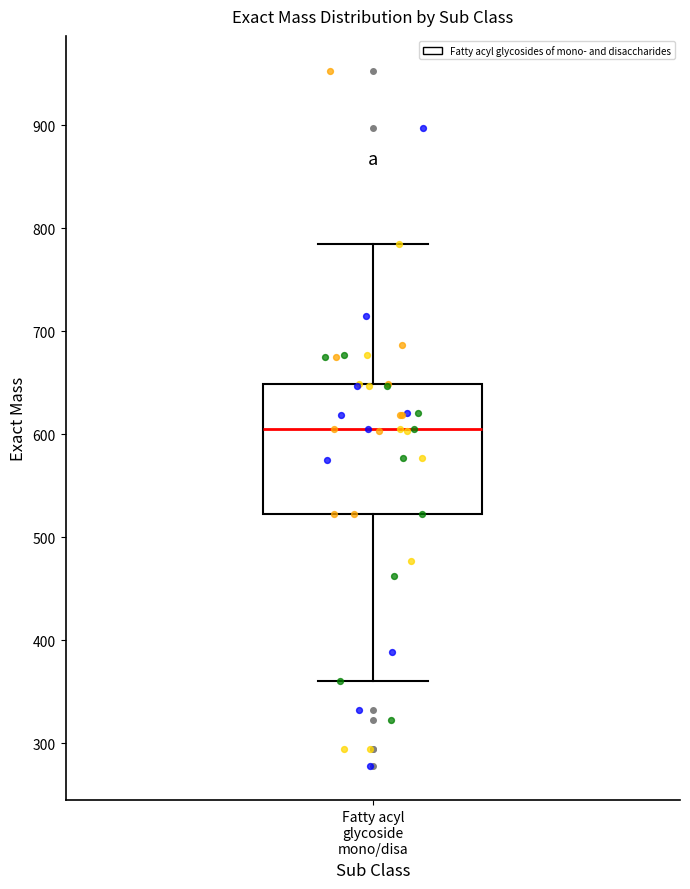

Read this box plot against the y-axis: the position of the median line, the range covered by the box, and the ends of both whiskers. The values are not printed on the chart, so give them approximately, as read against the axis.

median 600, box 520 to 650, whiskers 360 to 780